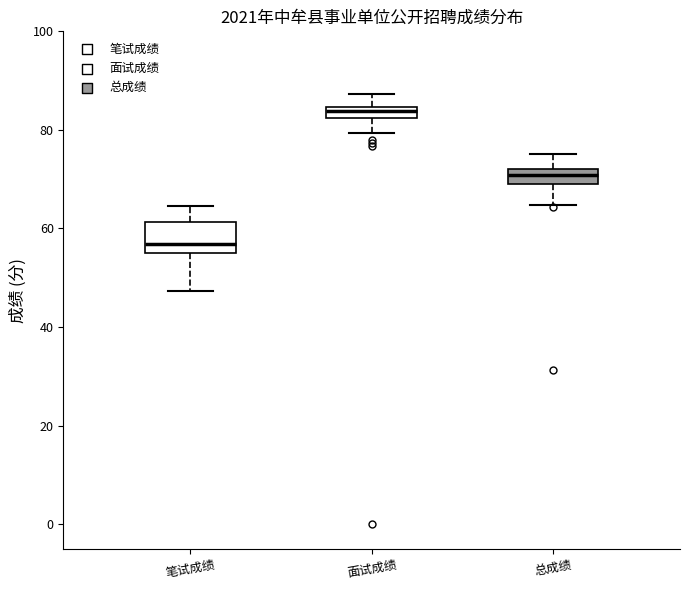

Which box's median line is the highest?

面试成绩